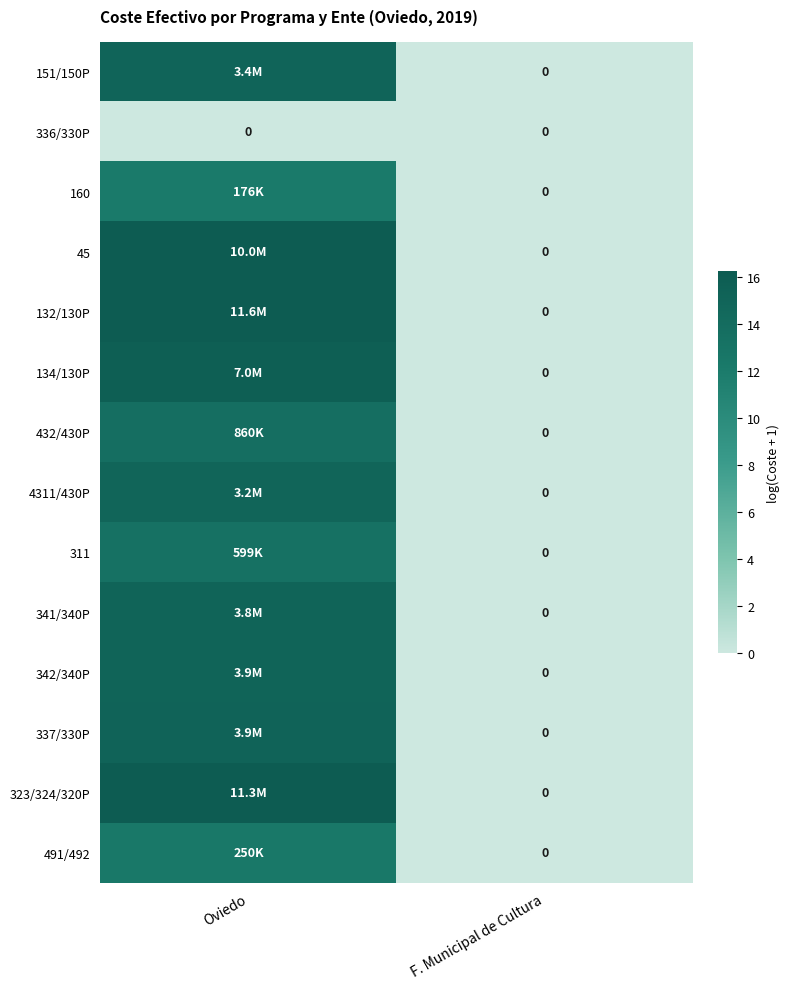

How many values in 151/150P are above zero?

1